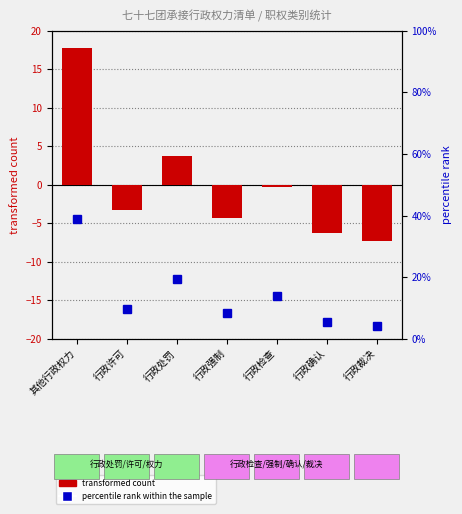

Reading right to left, list all the values displayed in this chart.

transformed count: 行政裁决=-7.3	行政确认=-6.3	行政检查=-0.3	行政强制=-4.3	行政处罚=3.7	行政许可=-3.3	其他行政权力=17.7
percentile rank within the sample: 行政裁决=4.2	行政确认=5.6	行政检查=13.9	行政强制=8.3	行政处罚=19.4	行政许可=9.7	其他行政权力=38.9